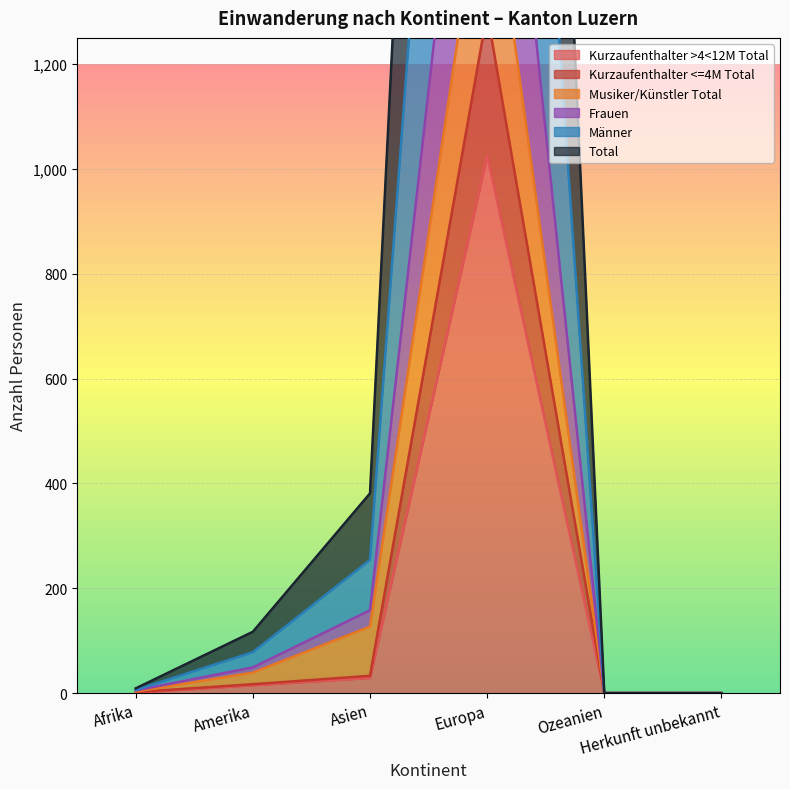

At which category is the sum across all series the highest?

Europa